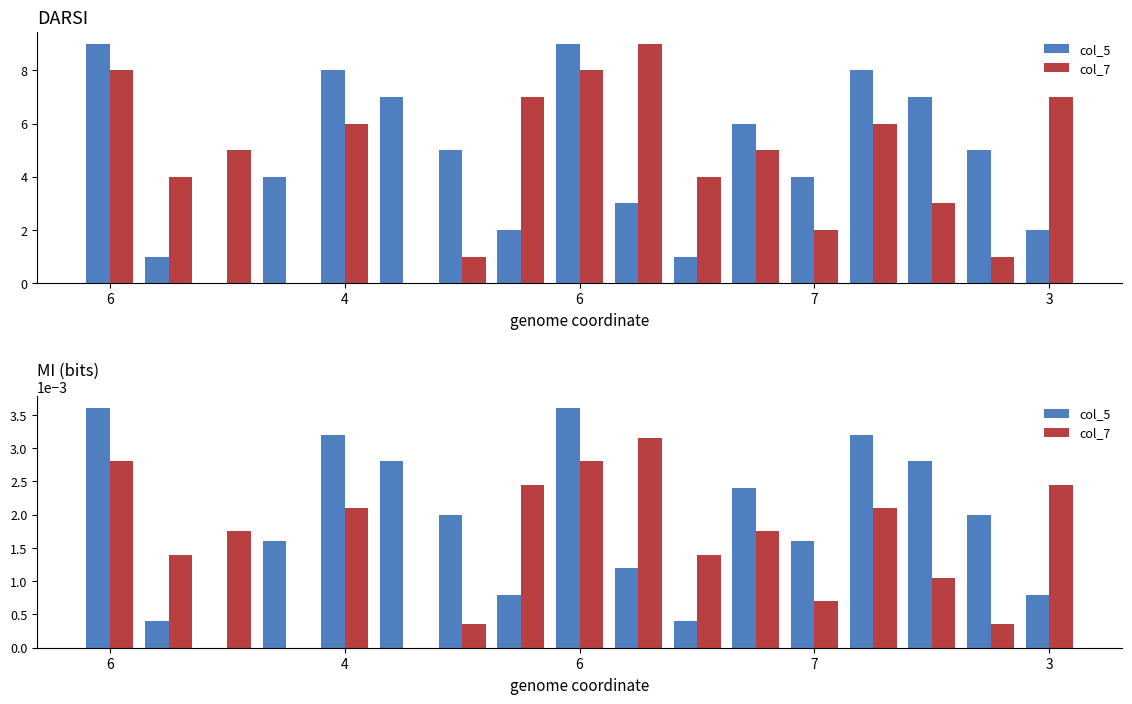

What are all the series names shown in the legend?

col_5, col_7